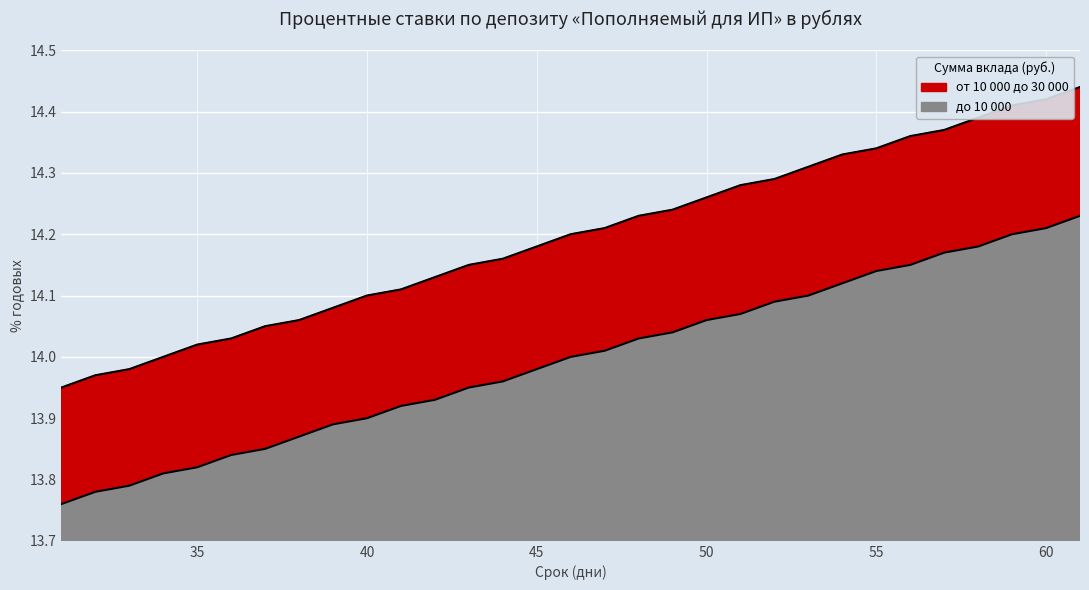

List the labels in order of до 10 000 value, smallest first.

31, 32, 33, 34, 35, 36, 37, 38, 39, 40, 41, 42, 43, 44, 45, 46, 47, 48, 49, 50, 51, 52, 53, 54, 55, 56, 57, 58, 59, 60, 61